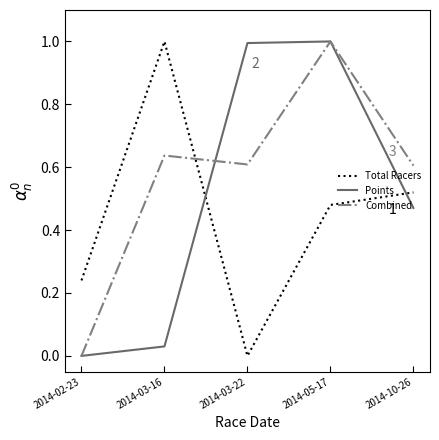

What is the sum of the Points values at 2014-10-26 and 2014-05-17?

1.5